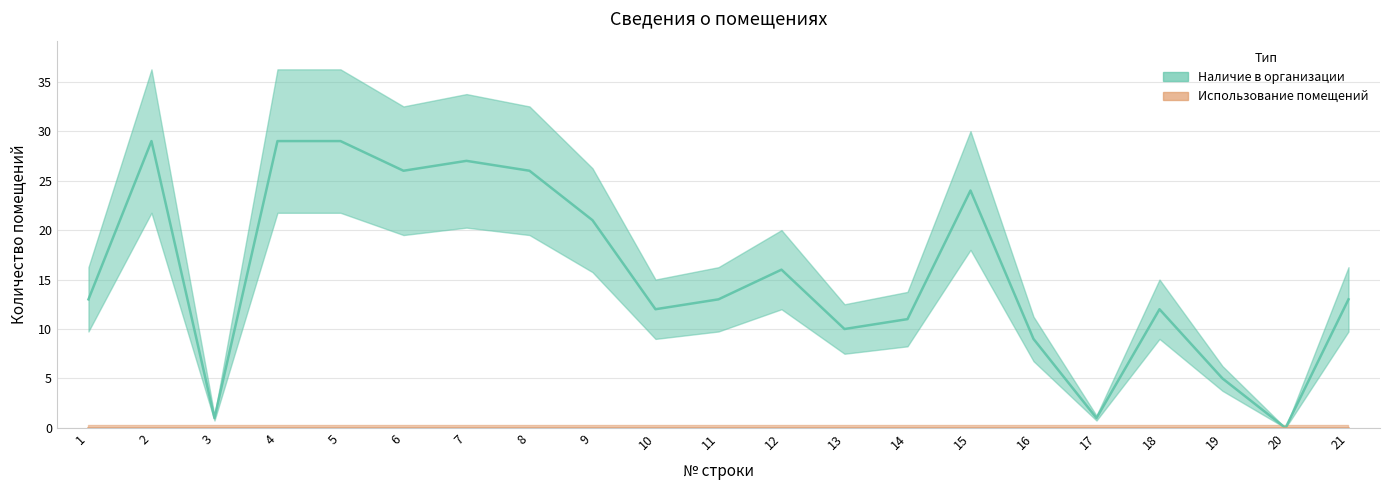

What is the ratio of the value at 14 to the value at 5?

0.4